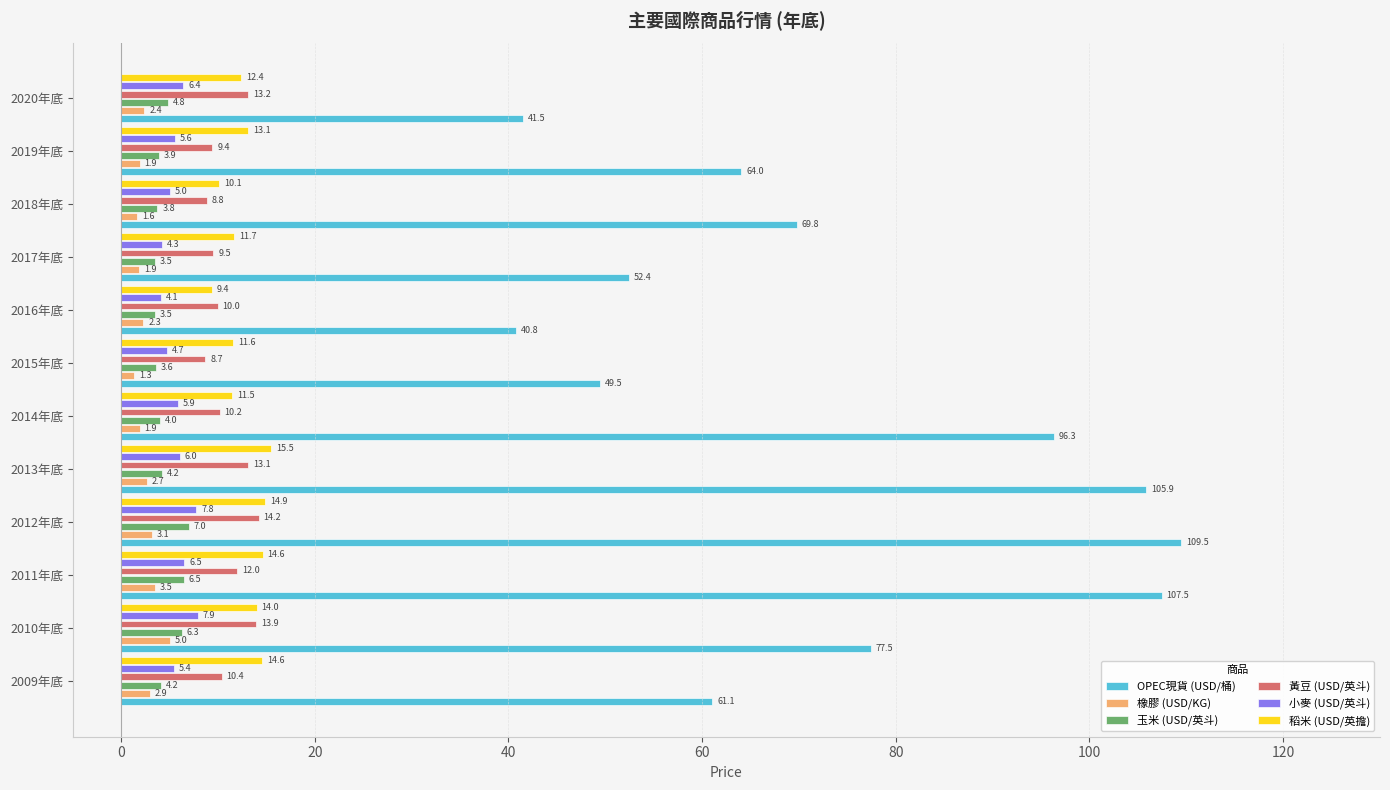

What is the average value of the 玉米 (USD/英斗) series?

4.6